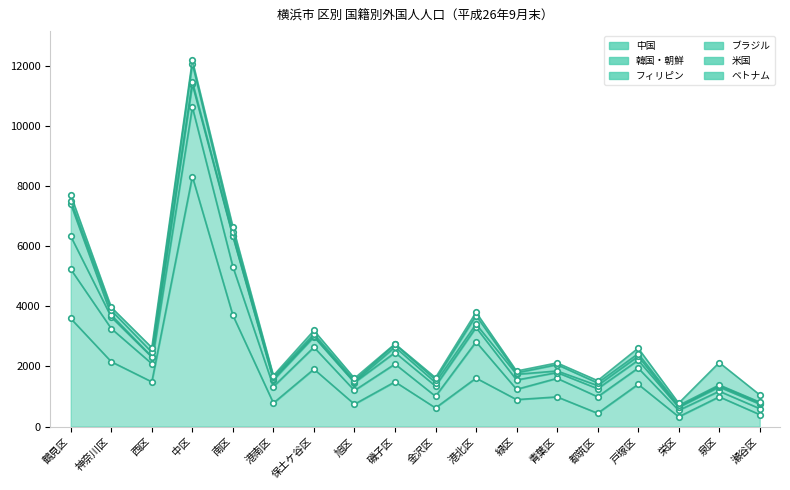

Which has a higher value, 保土ケ谷区 or 南区?

南区